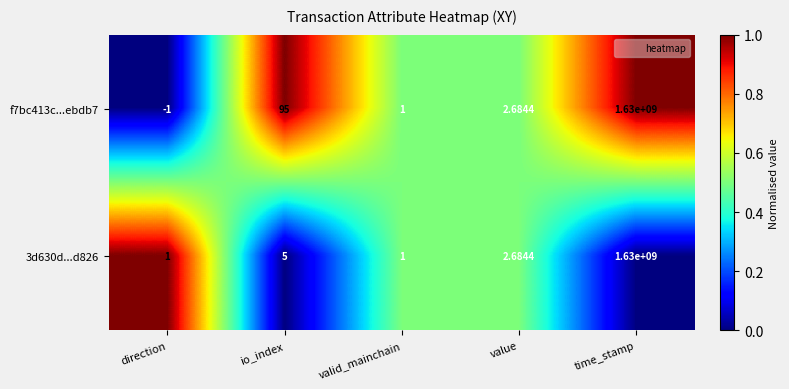

At which label does 3d630d...d826 first exceed 2?

io_index